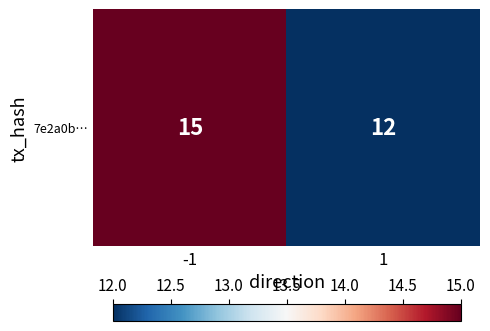

List the labels in order of value, largest first.

-1, 1